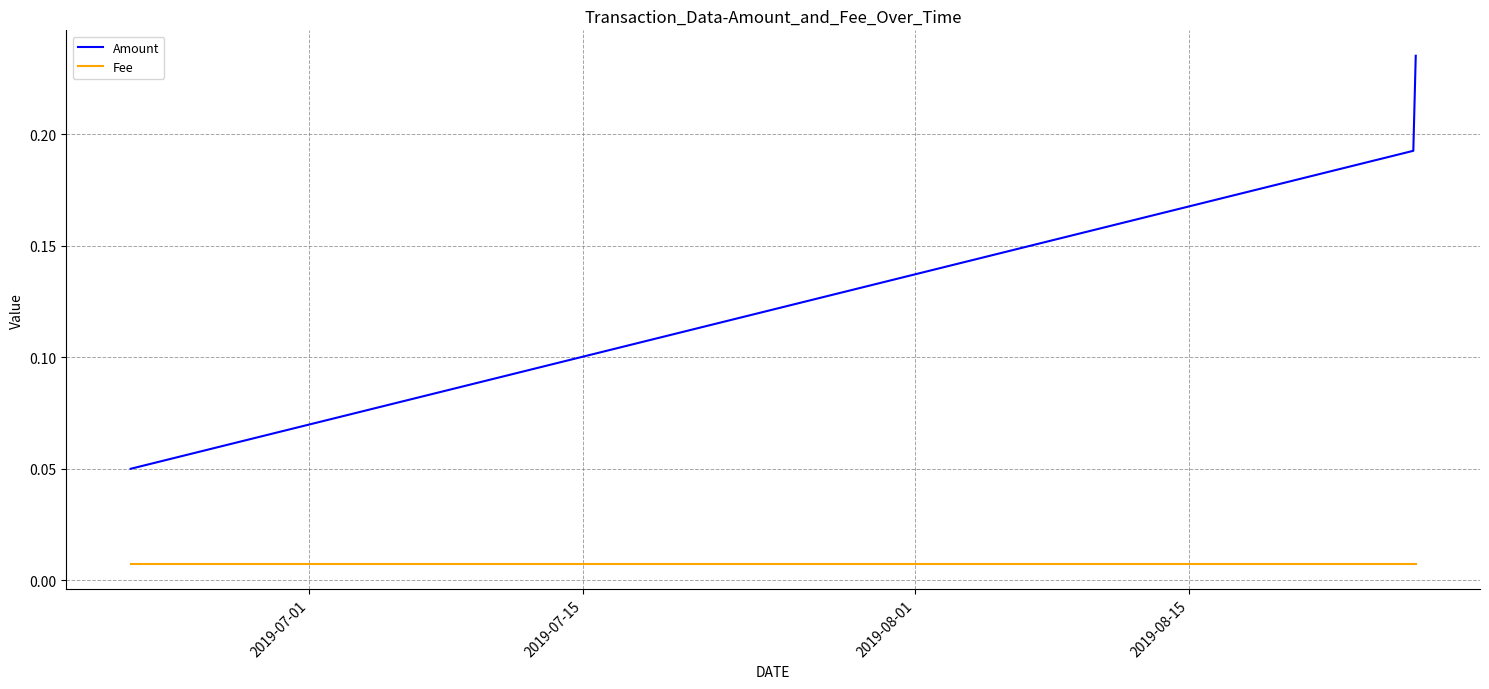

Count the Amount values in the range 0 to 1.

3